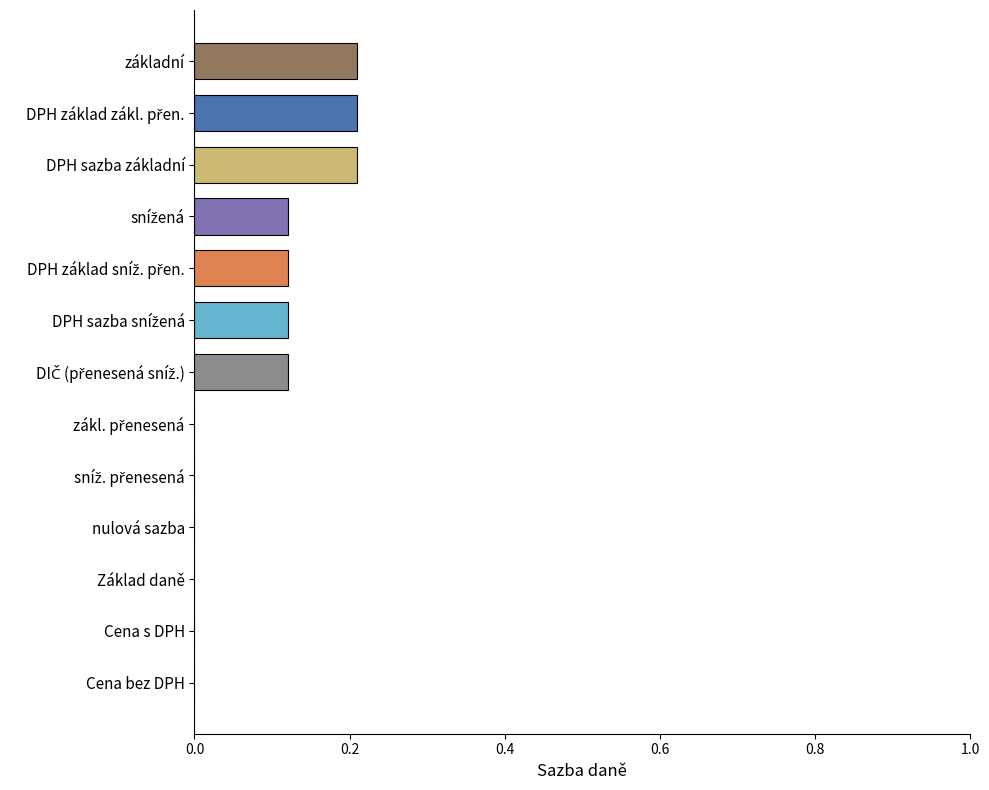

What is the sum of all values?

1.1